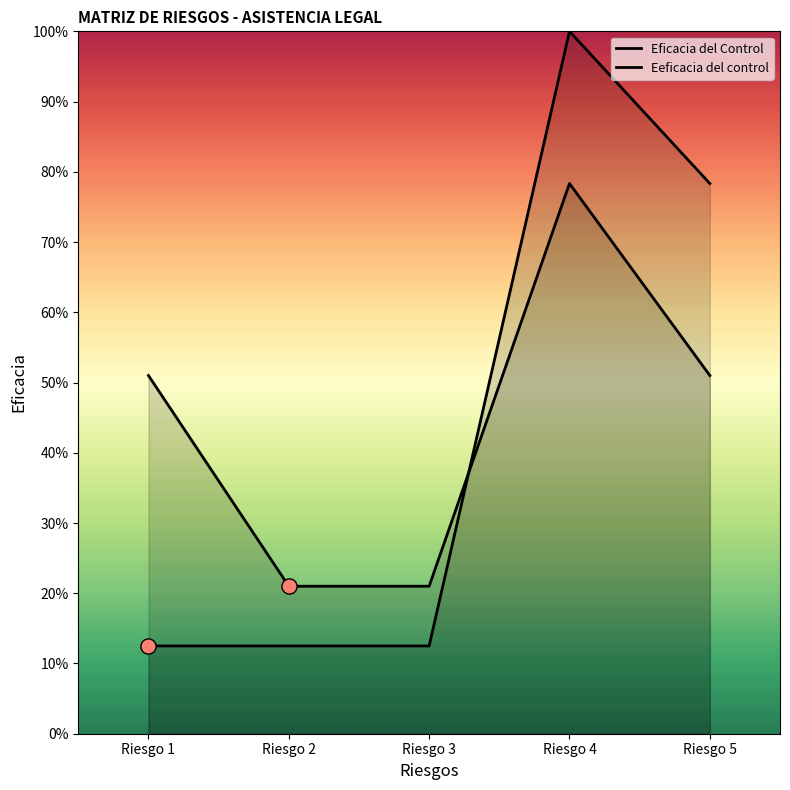

At which category is the sum across all series the highest?

Riesgo 4